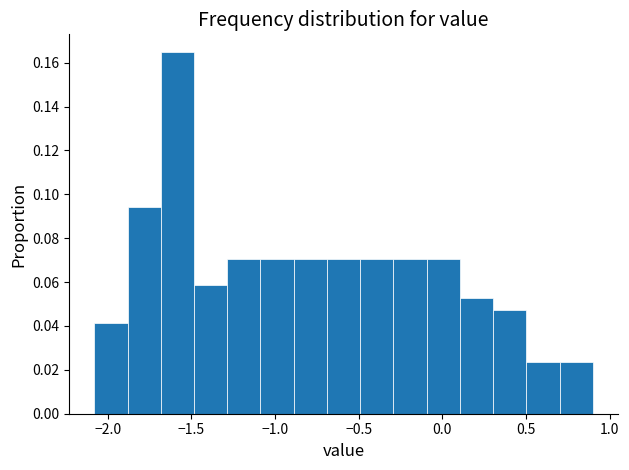

Around what value on the x-axis is the tallest bar? Give the approximate position of its centre, as read against the axis.

-1.60